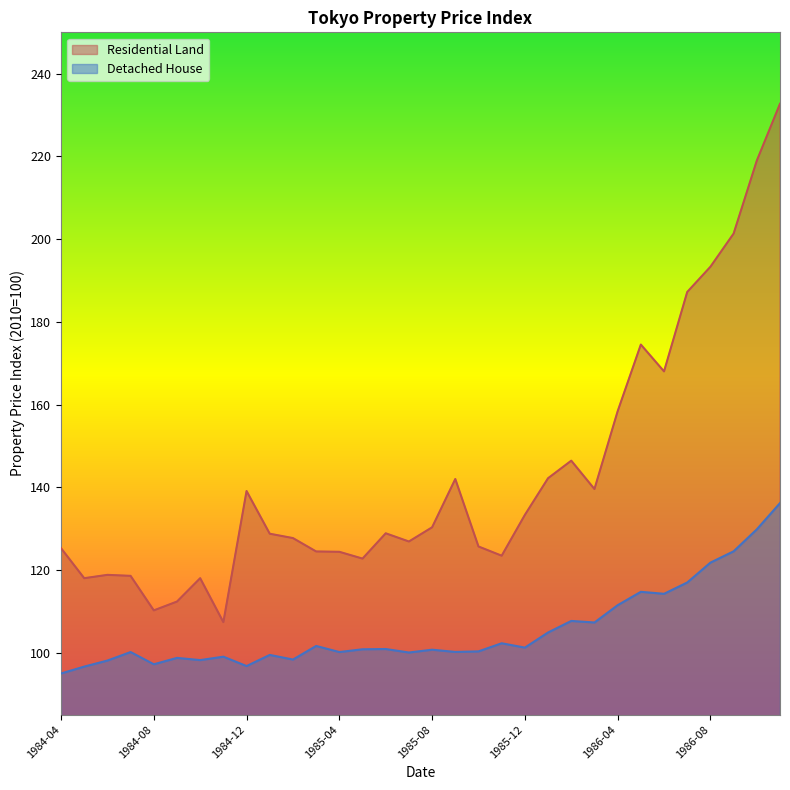

What is the difference between the maximum and second lowest values in the Residential Land series?

122.5